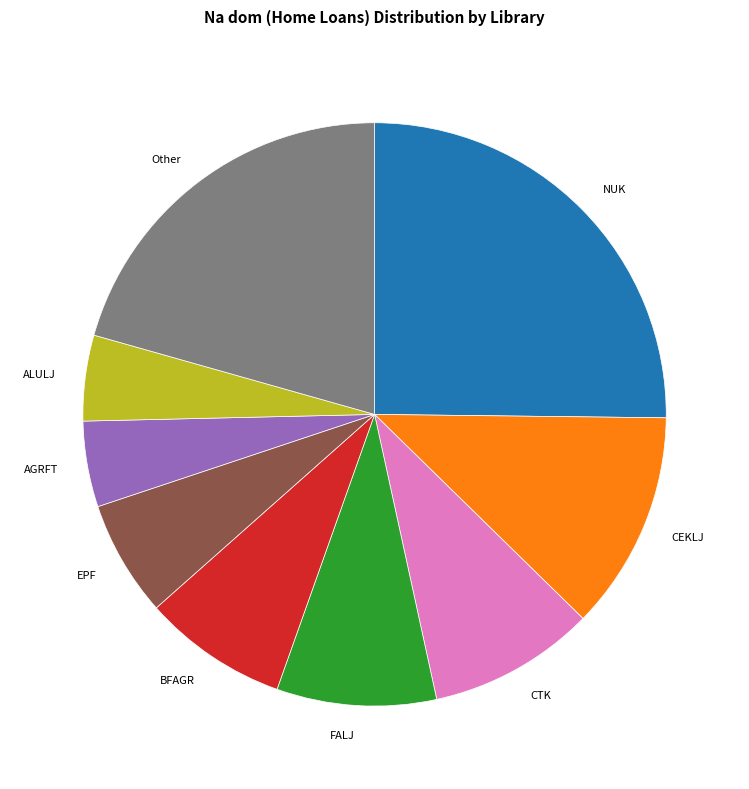

Approximately how many times larger is the value at BFAGR compared to EPF?

1.3